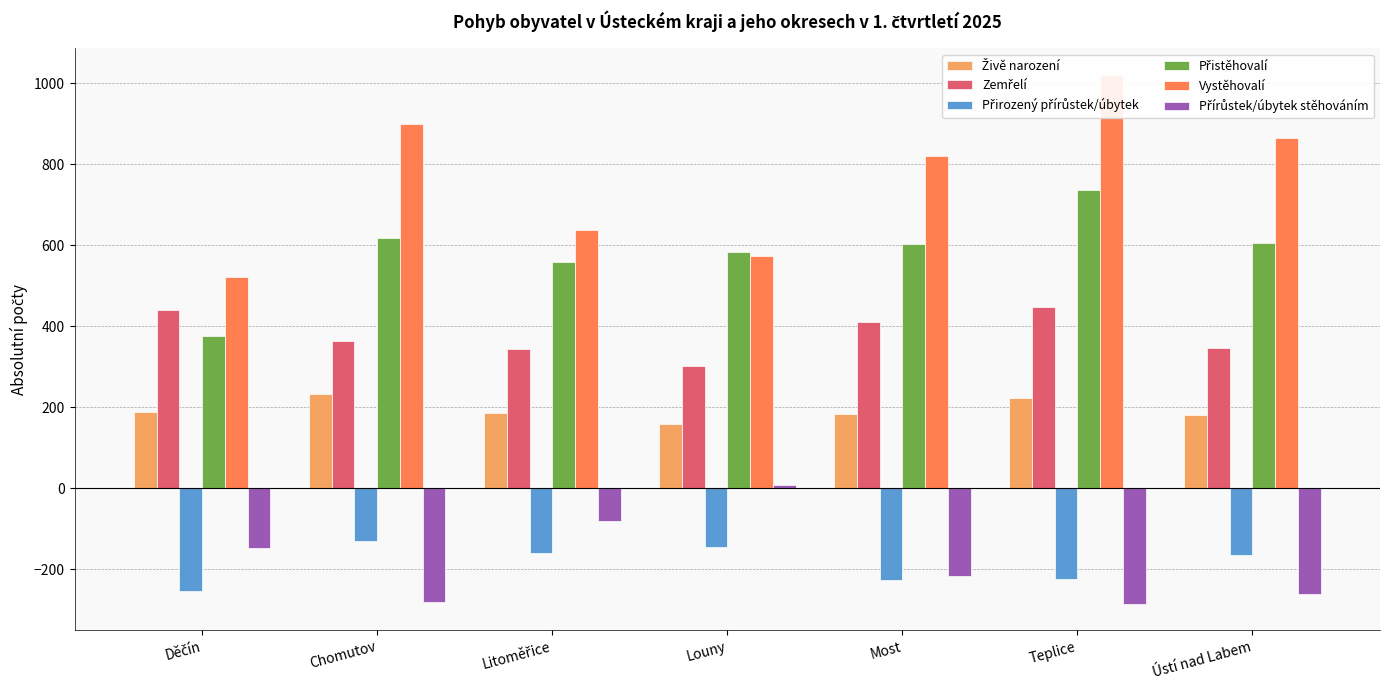

What is the spread (max minus min) of values at Teplice?

1306